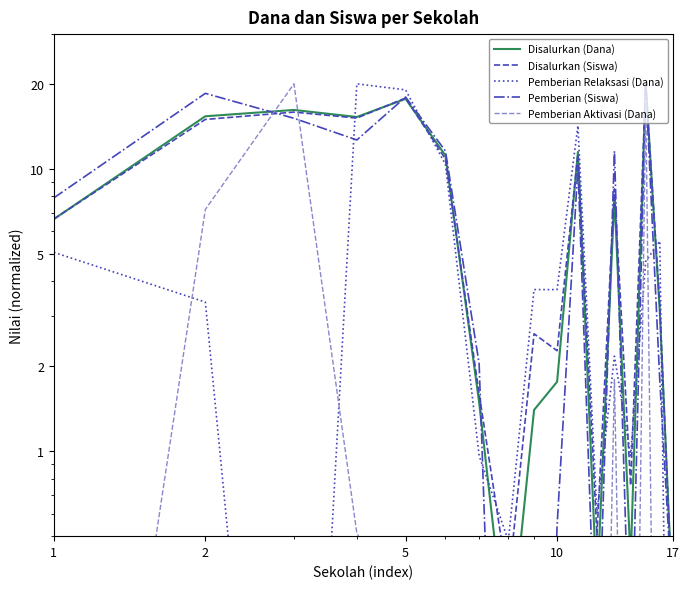

Rank the series by their maximum value, from lowest to highest.

Disalurkan (Dana), Disalurkan (Siswa), Pemberian Relaksasi (Dana), Pemberian (Siswa), Pemberian Aktivasi (Dana)